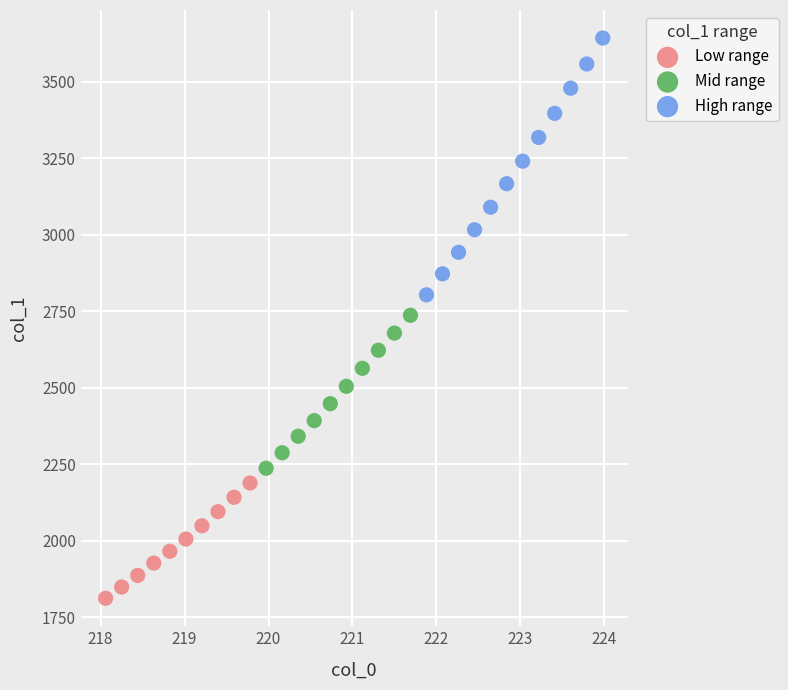

Which series reaches the maximum Y coordinate?

High range